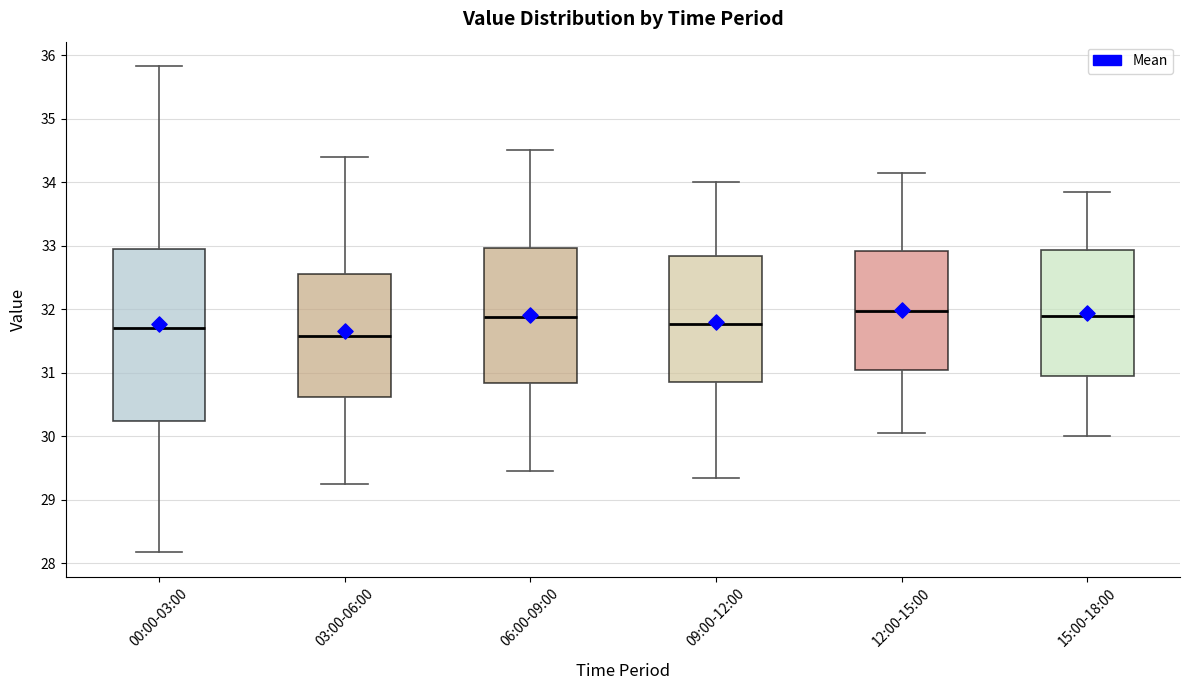

Where does the upper whisker of the box for 15:00-18:00 end on the y-axis? The values are not printed on the chart, so give them approximately, as read against the axis.

33.9